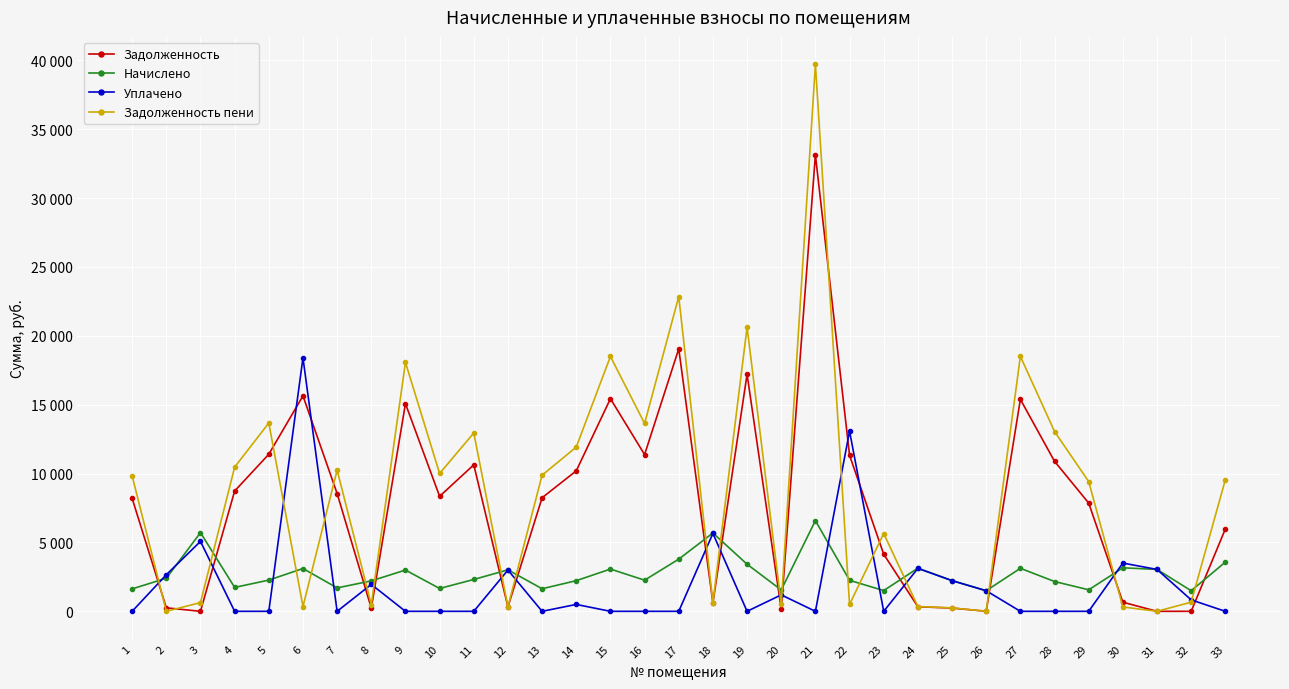

What is the difference between the maximum and minimum values in the Начислено series?

5087.7